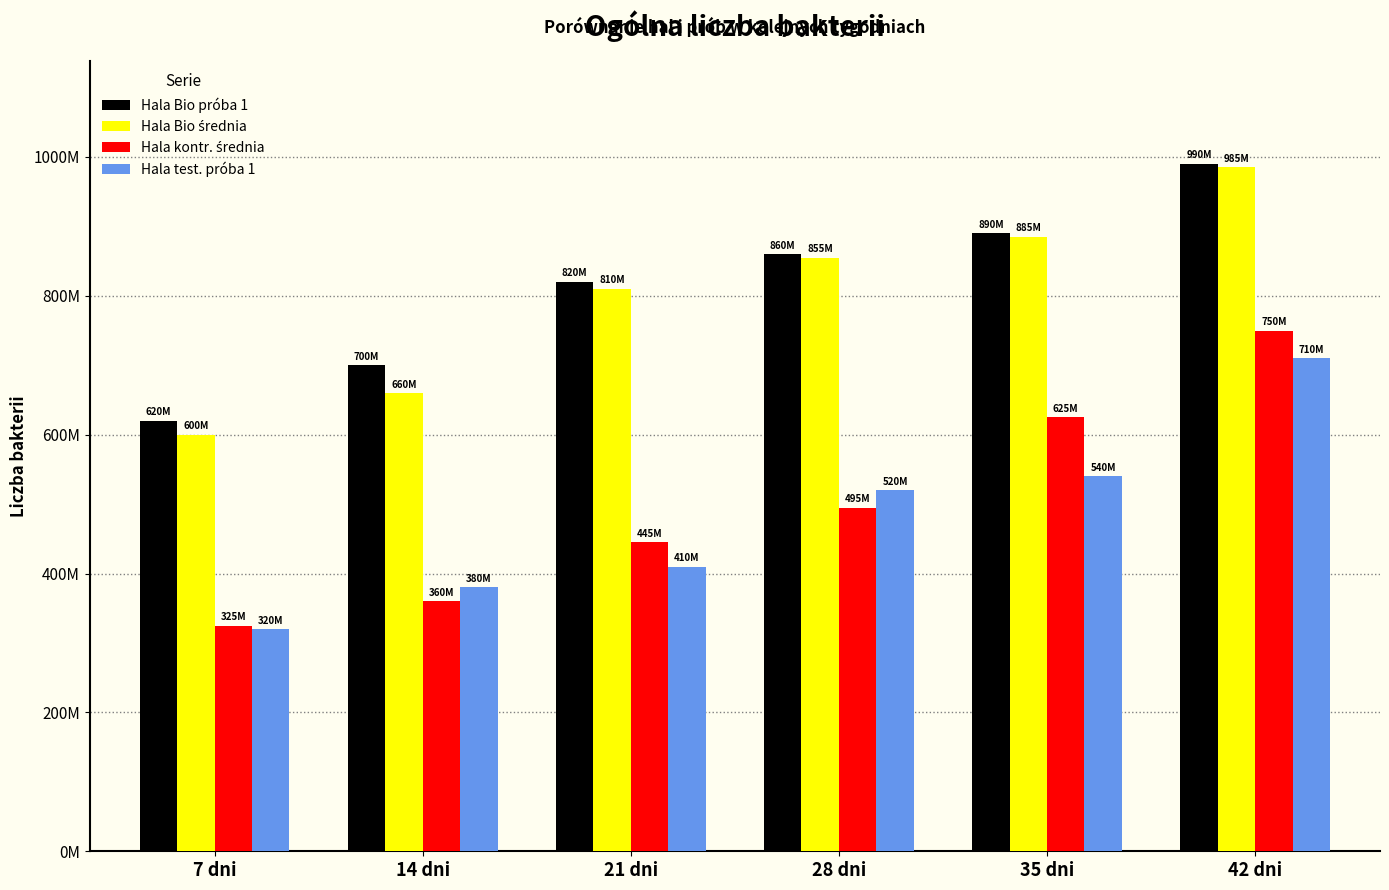

Does the chart contain stacked bars?

No